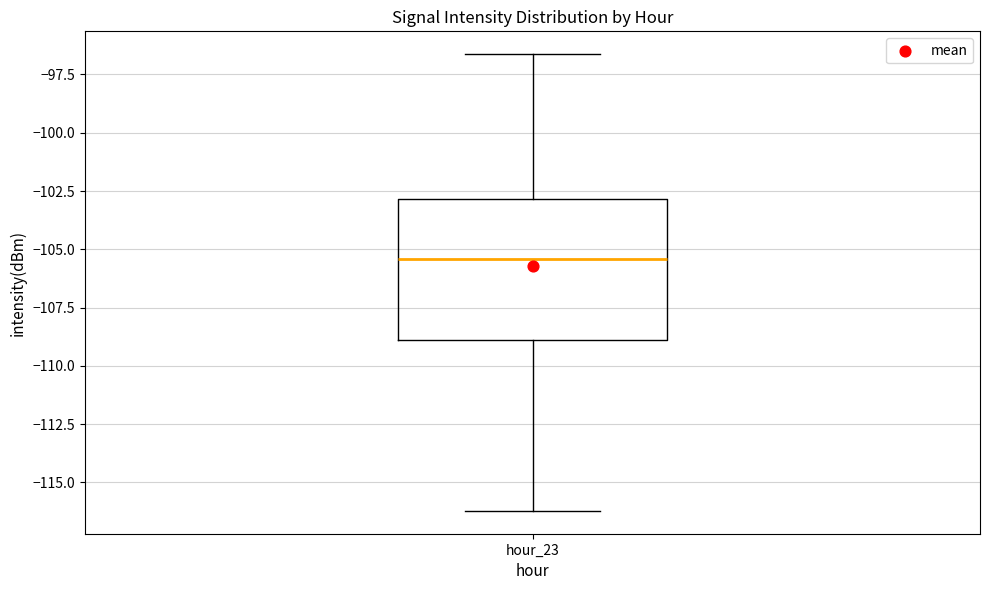

Read this box plot against the y-axis: the position of the median line, the range covered by the box, and the ends of both whiskers. The values are not printed on the chart, so give them approximately, as read against the axis.

median -105.5, box -109.0 to -103.0, whiskers -116.0 to -96.5